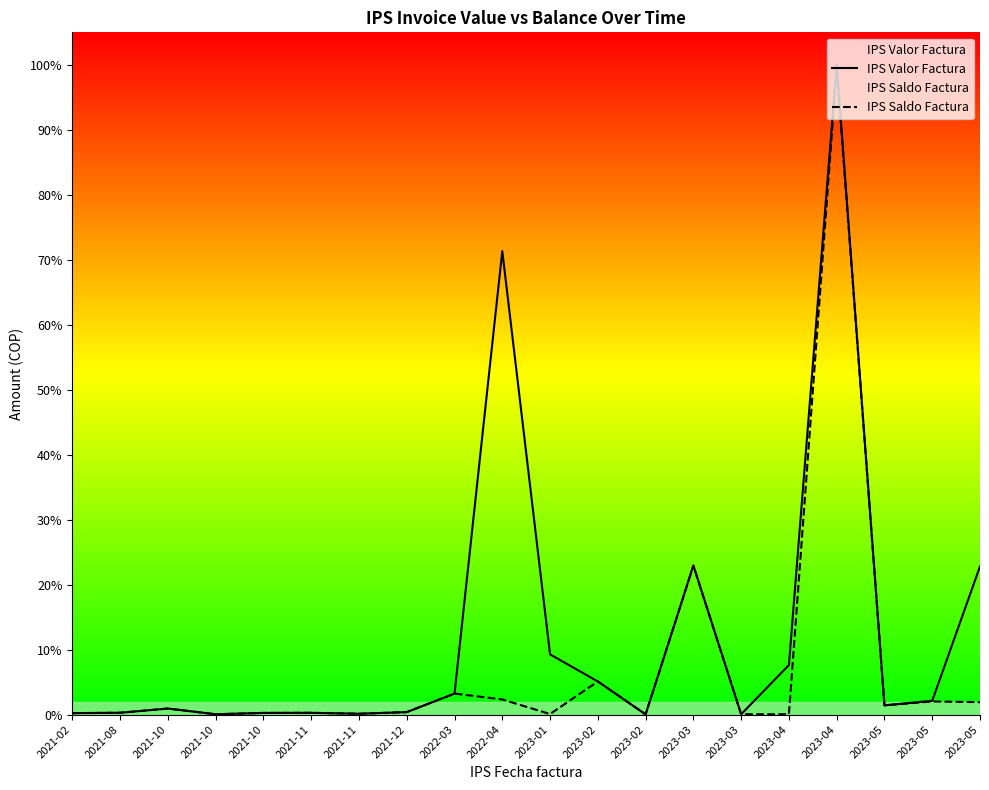

What is the label of the 18th point from the left?

2023-05